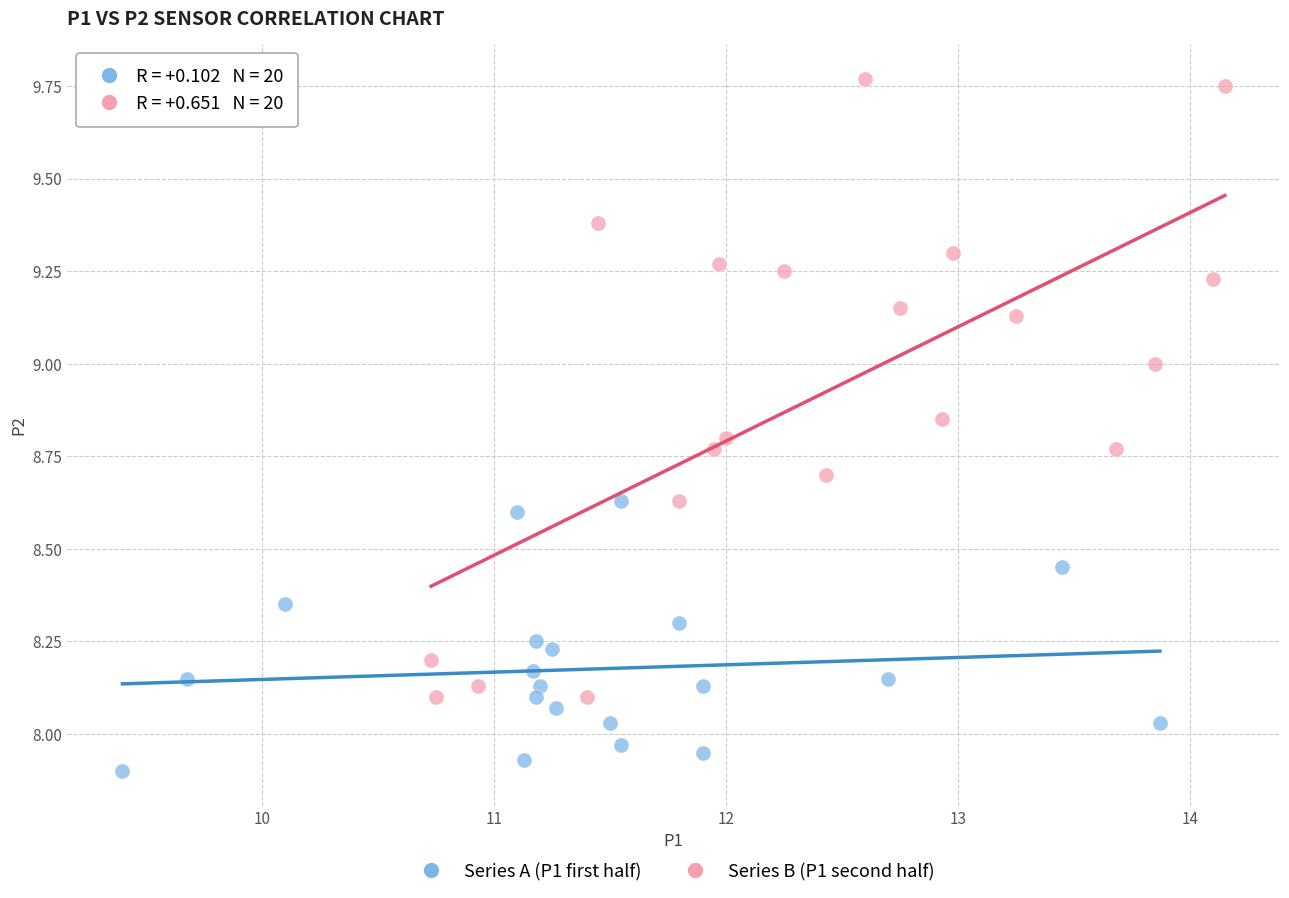

Which series has the widest spread of Y values?

Series B (P1 second half)